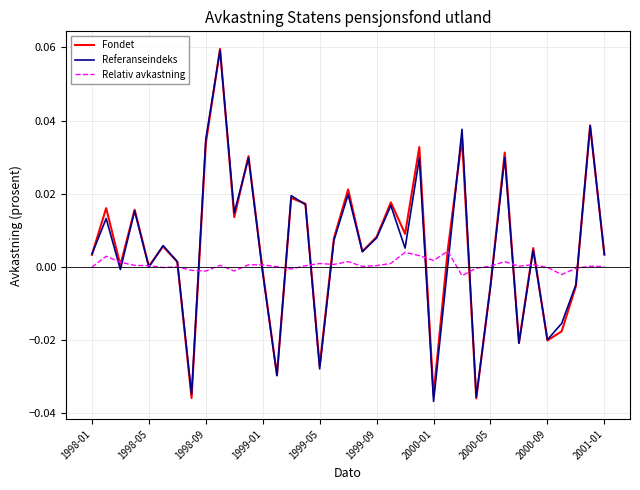

At how many categories does at least one series exceed 0?

32